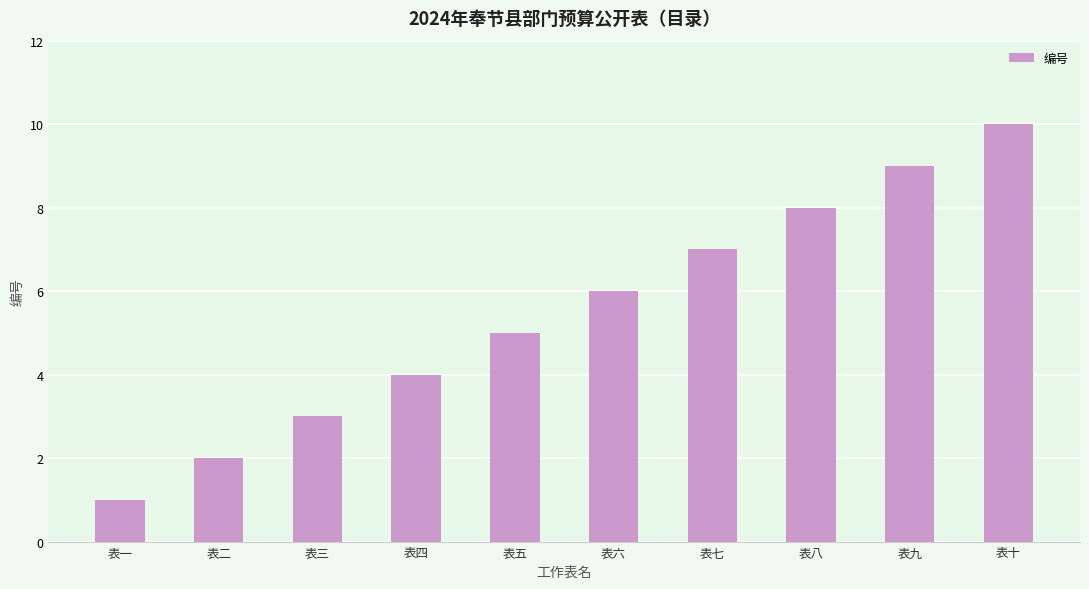

The chart shows a value of 1 at 表一. True or false?

True